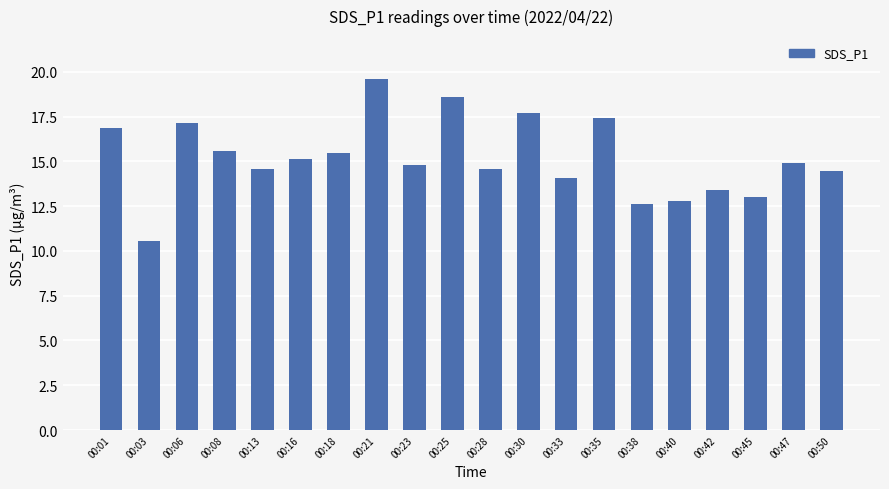

Between 00:03 and 00:38, which is larger?

00:38